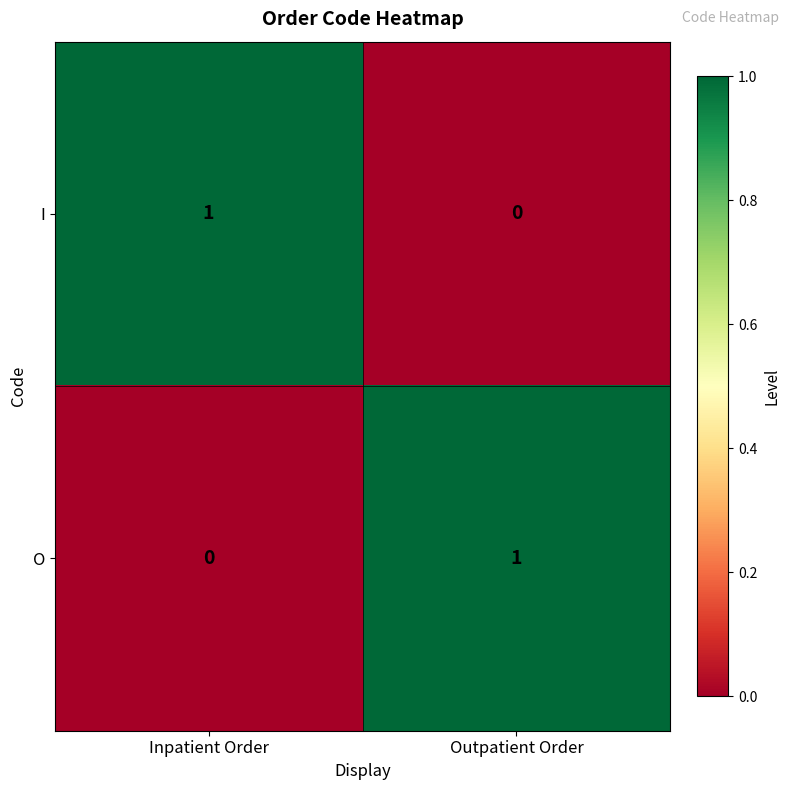

Rank the categories by O value from lowest to highest.

Inpatient Order, Outpatient Order